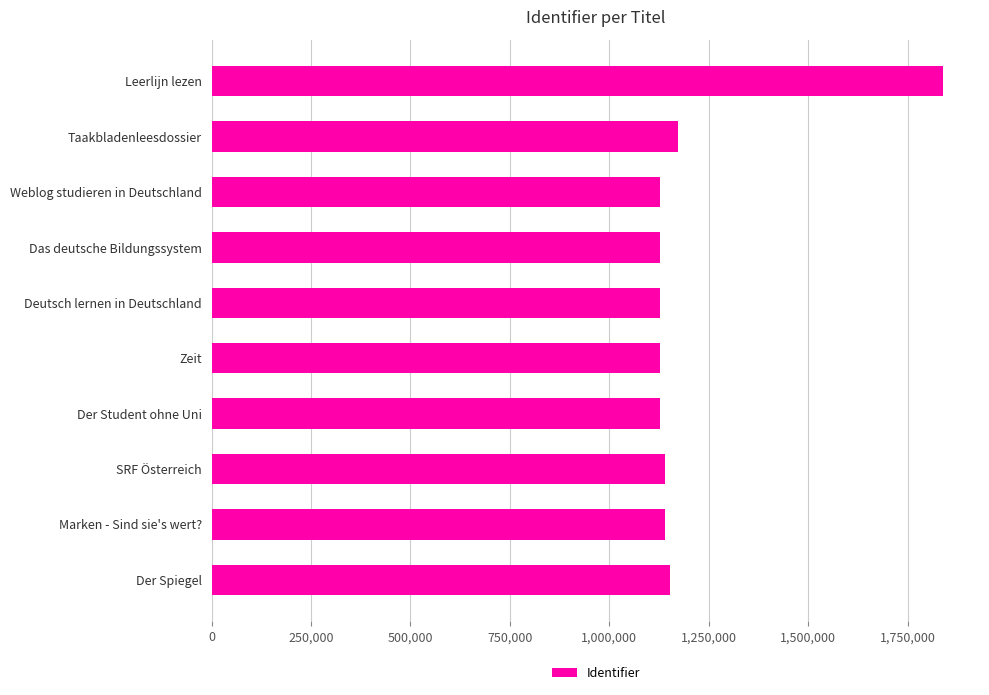

Count the number of data series in this chart.

1